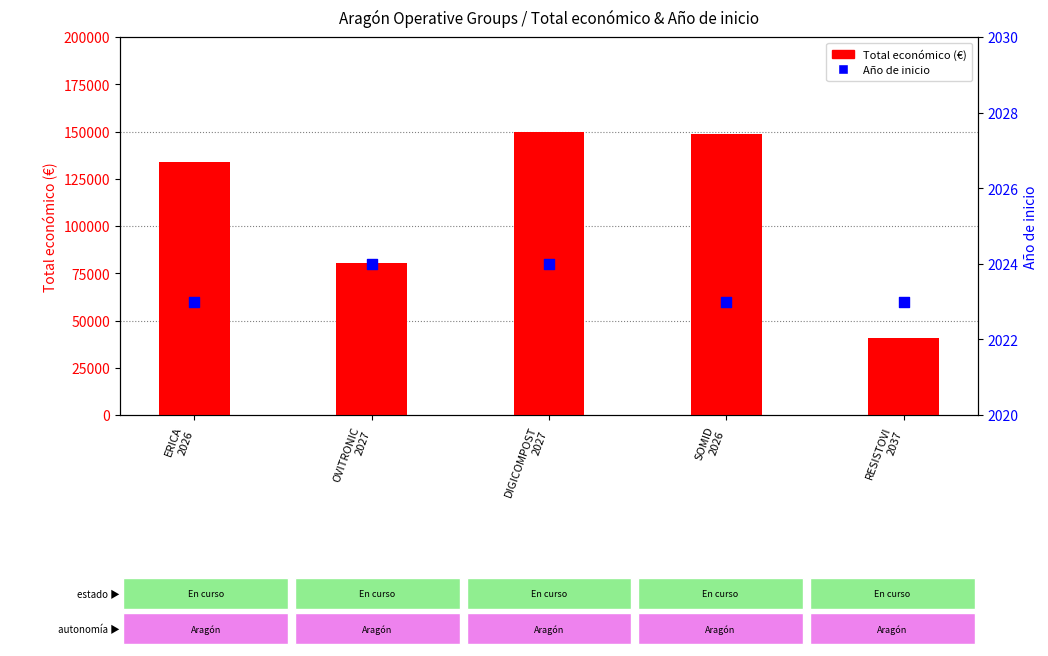

Which series contains the lowest Y value?

Año de inicio